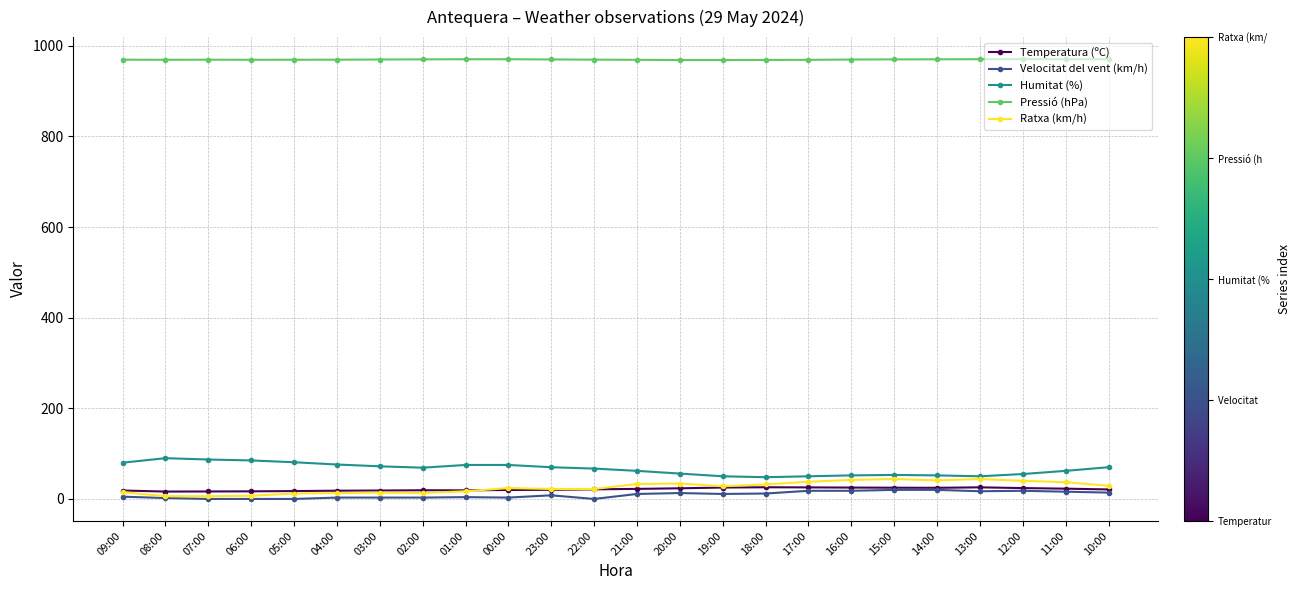

What is the label of the 16th point from the right?

01:00